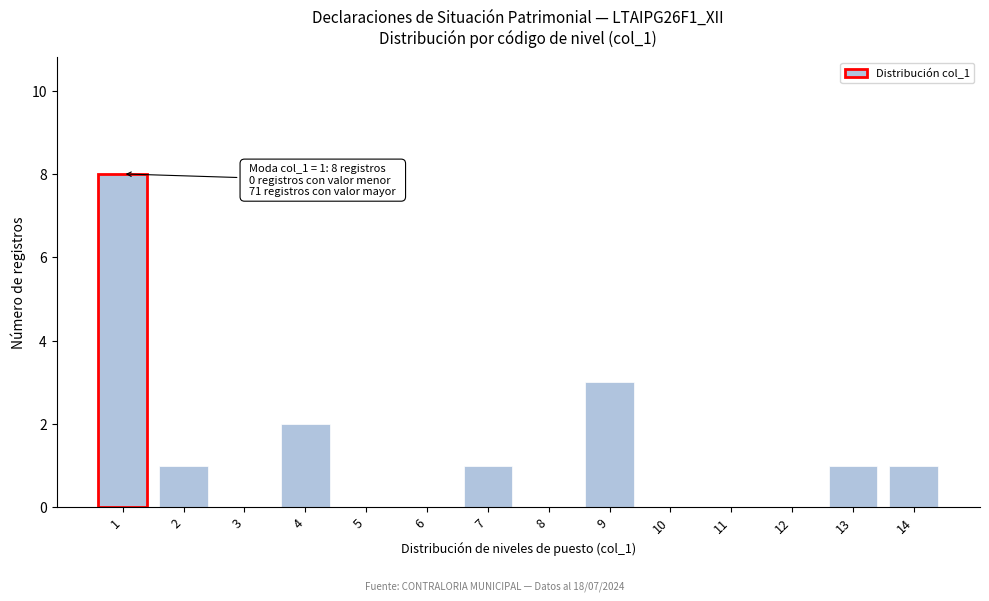

Over which range of the x-axis is the bar tallest?

0.5 to 1.5